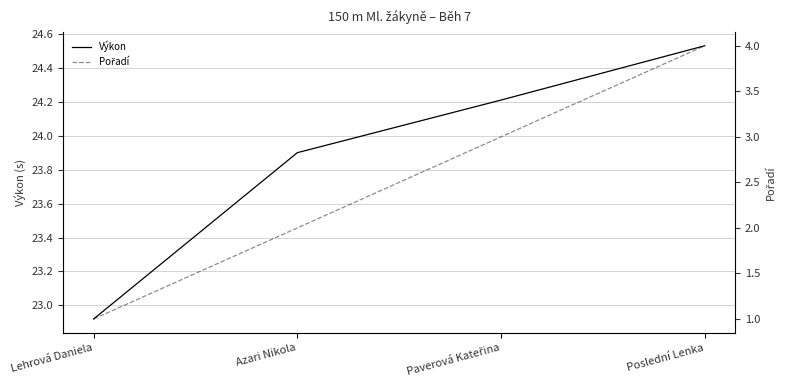

Rank the categories by Výkon value from highest to lowest.

Poslední Lenka, Paverová Kateřina, Azari Nikola, Lehrová Daniela